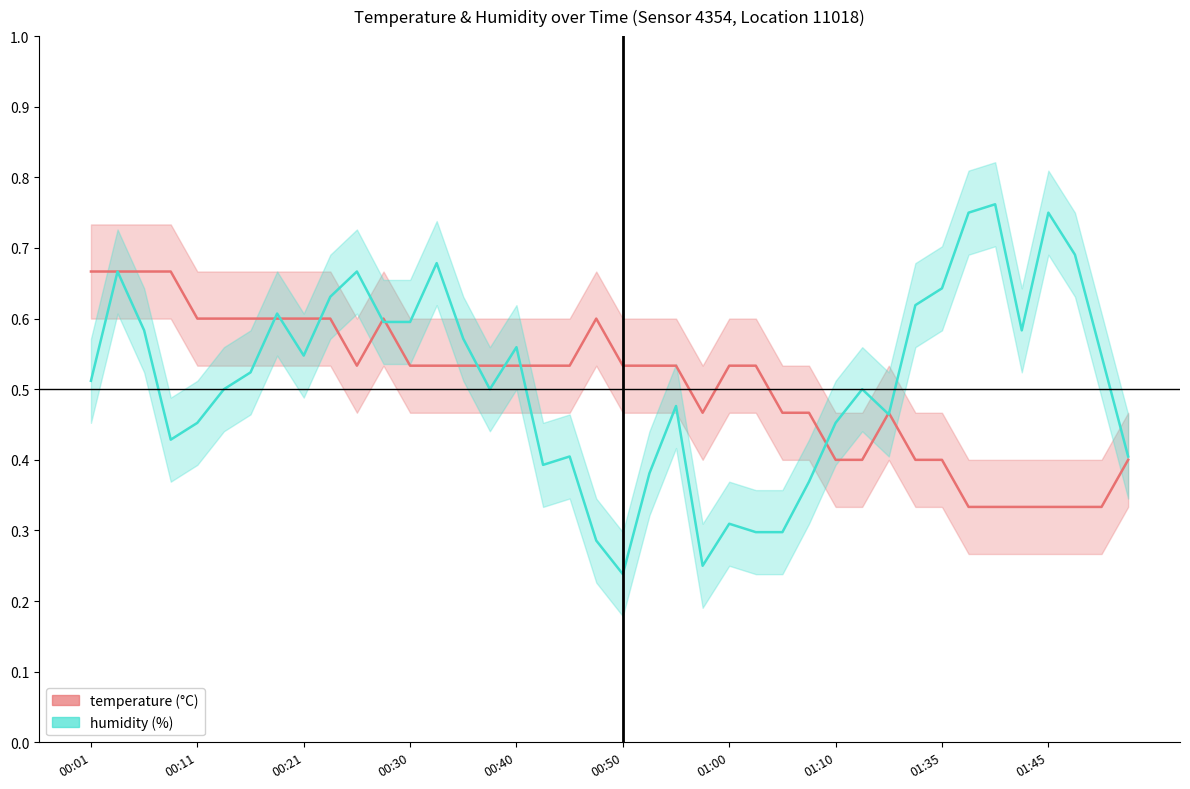

Which category has the highest value across all series?

34